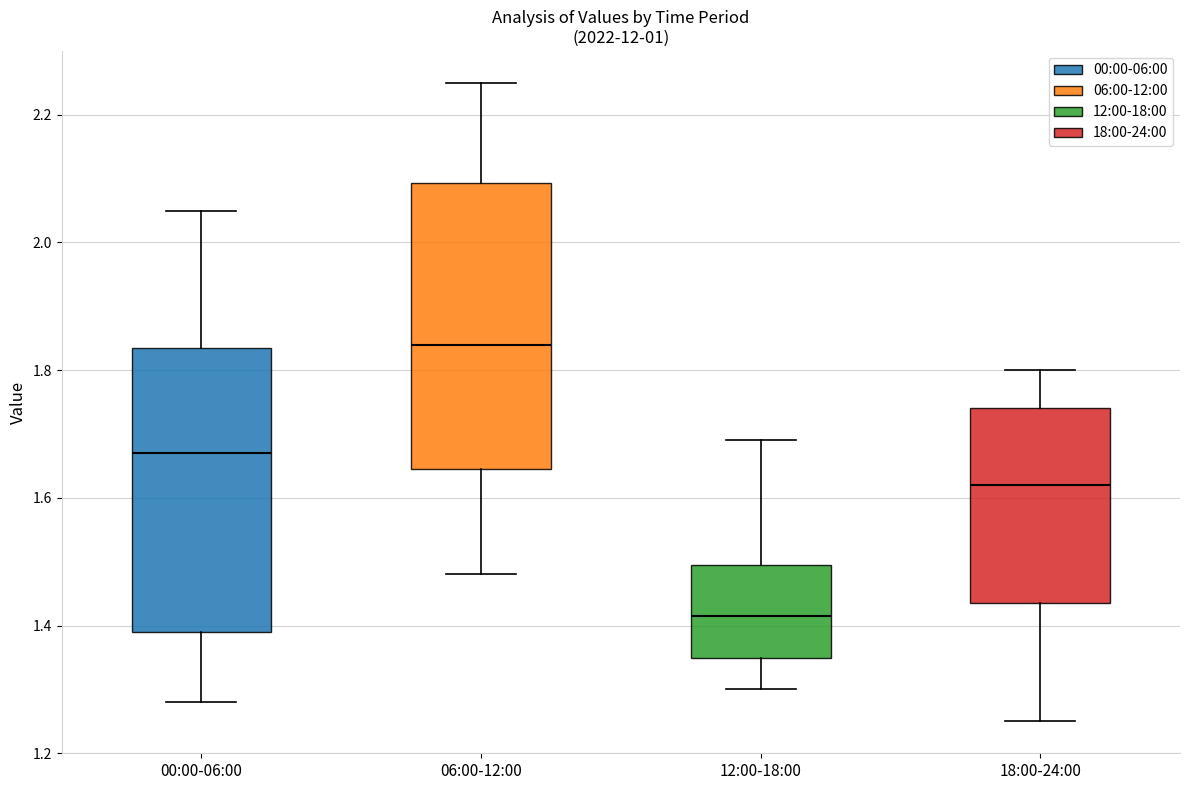

Reading left to right, transcribe this box plot: for each box, give where its median line is, the range the box spans, and where its two whiskers end, as read against the y-axis. The values are not printed on the chart, so give them approximately, as read against the axis.

00:00-06:00: median 1.68, box 1.40 to 1.84, whiskers 1.28 to 2.06
06:00-12:00: median 1.84, box 1.64 to 2.10, whiskers 1.48 to 2.26
12:00-18:00: median 1.42, box 1.36 to 1.50, whiskers 1.30 to 1.70
18:00-24:00: median 1.62, box 1.44 to 1.74, whiskers 1.26 to 1.80